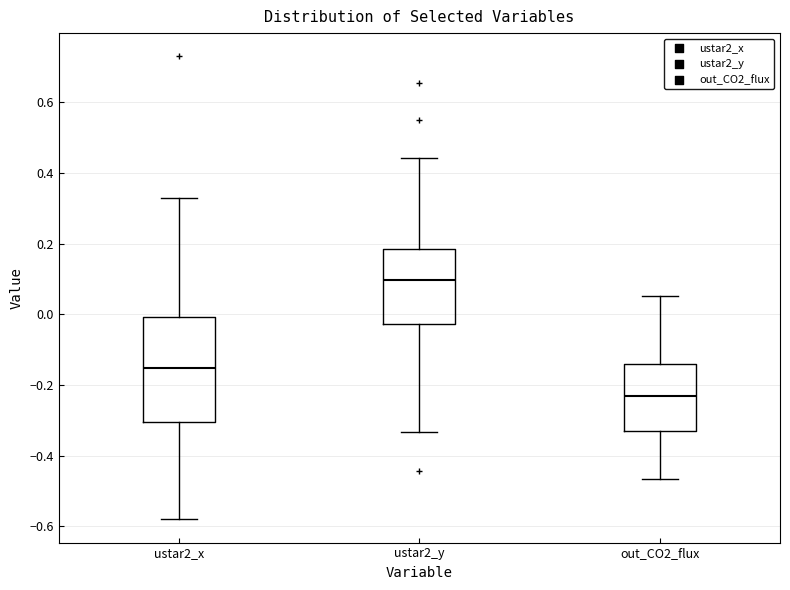

Reading left to right, transcribe this box plot: for each box, give where its median line is, the range the box spans, and where its two whiskers end, as read against the y-axis. The values are not printed on the chart, so give them approximately, as read against the axis.

ustar2_x: median -0.16, box -0.30 to 0.00, whiskers -0.58 to 0.32
ustar2_y: median 0.10, box -0.02 to 0.18, whiskers -0.34 to 0.44
out_CO2_flux: median -0.24, box -0.34 to -0.14, whiskers -0.46 to 0.06